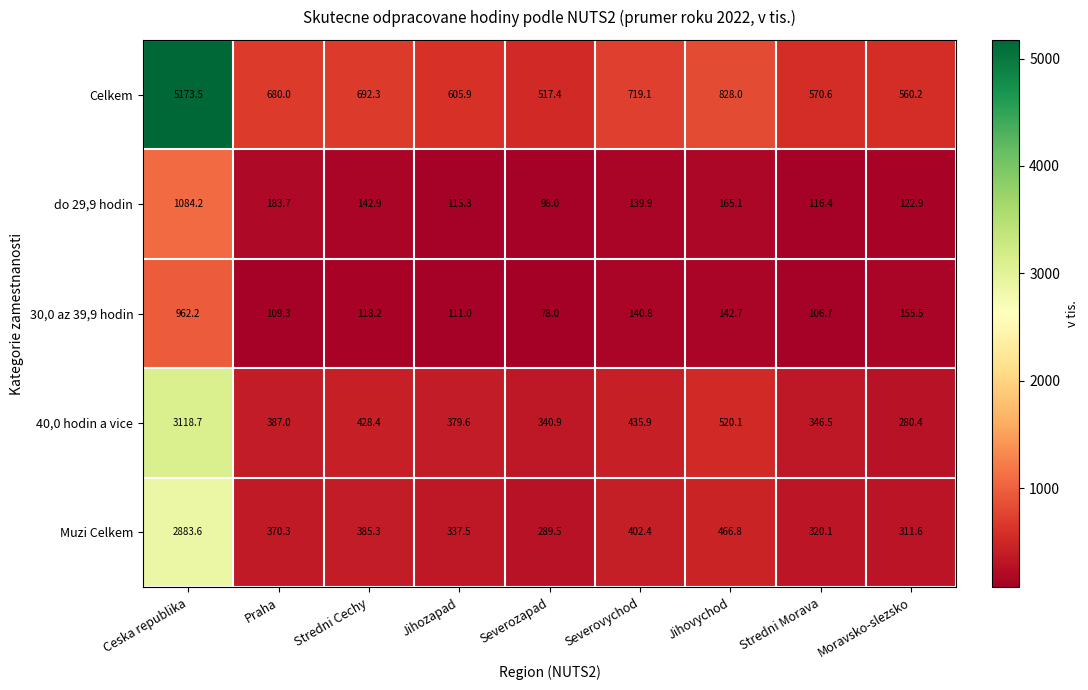

At which label is do 29,9 hodin closest to 591?

Praha